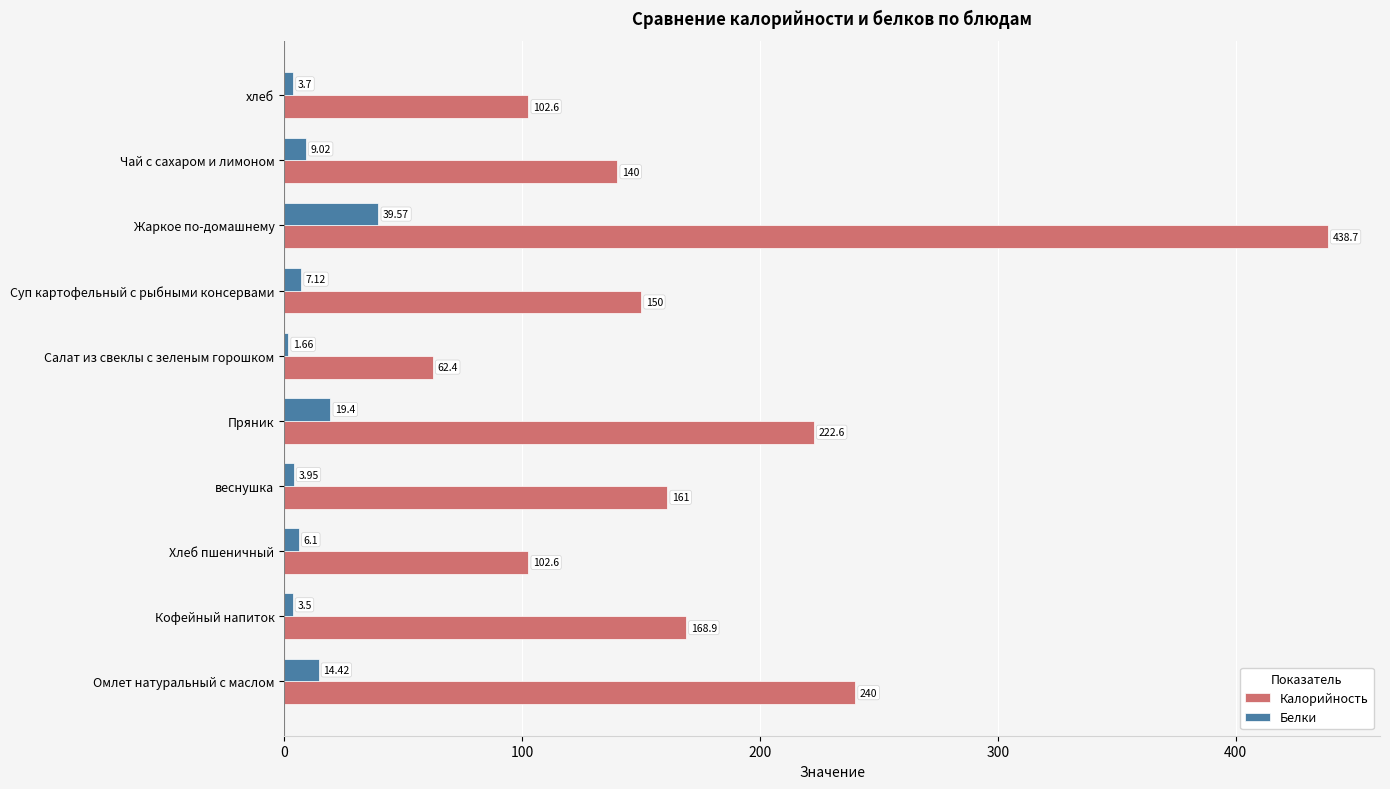

How many series are shown in this chart?

2